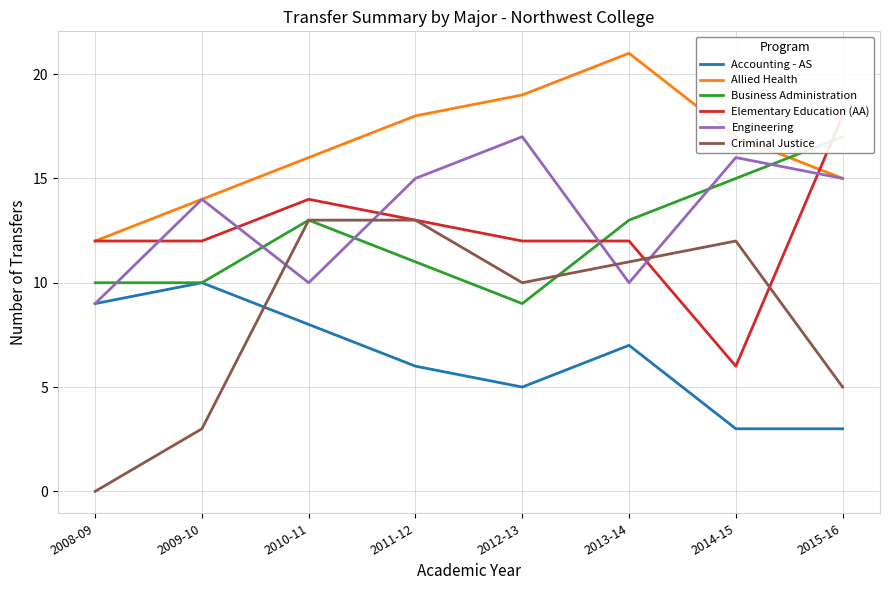

Reading left to right, list all the values displayed in this chart.

Accounting - AS: 9	10	8	6	5	7	3	3
Allied Health: 12	14	16	18	19	21	17	15
Business Administration: 10	10	13	11	9	13	15	17
Elementary Education (AA): 12	12	14	13	12	12	6	18
Engineering: 9	14	10	15	17	10	16	15
Criminal Justice: 0	3	13	13	10	11	12	5